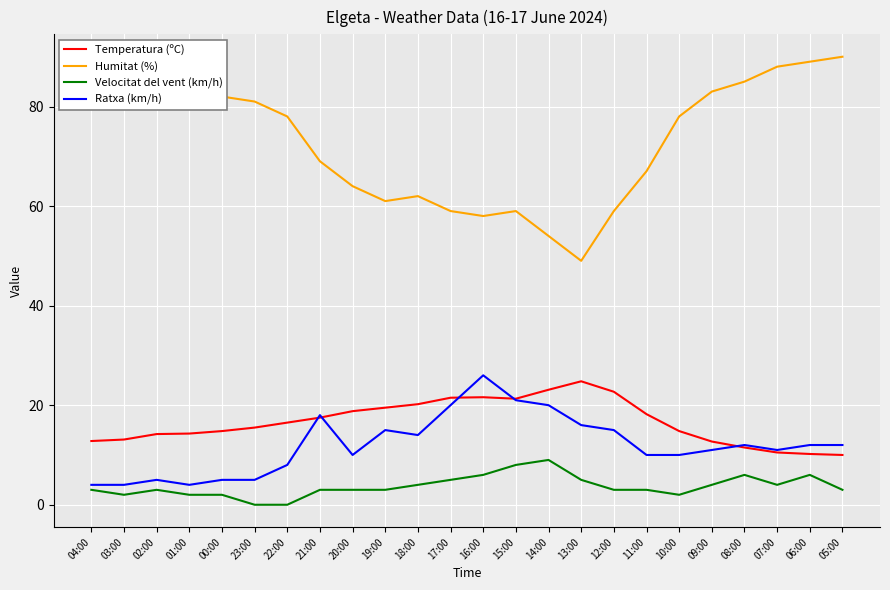

Which series has the largest total across all categories?

Humitat (%)